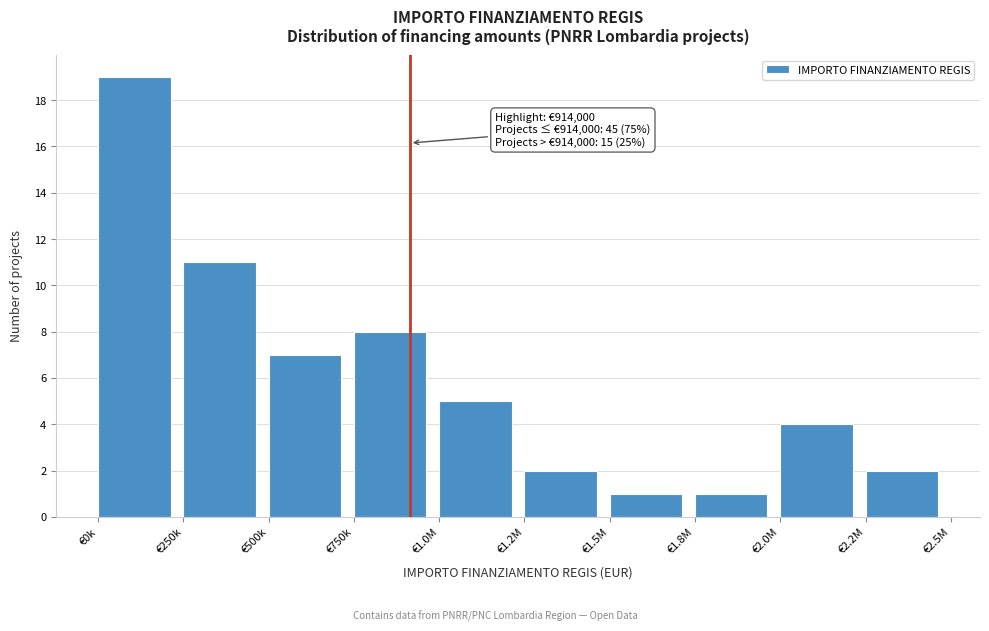

Reading right to left, transcribe all the data shown in this chart.

€2.2M=2	€2.0M=4	€1.8M=1	€1.5M=1	€1.2M=2	€1.0M=5	€750k=8	€500k=7	€250k=11	€0k=19